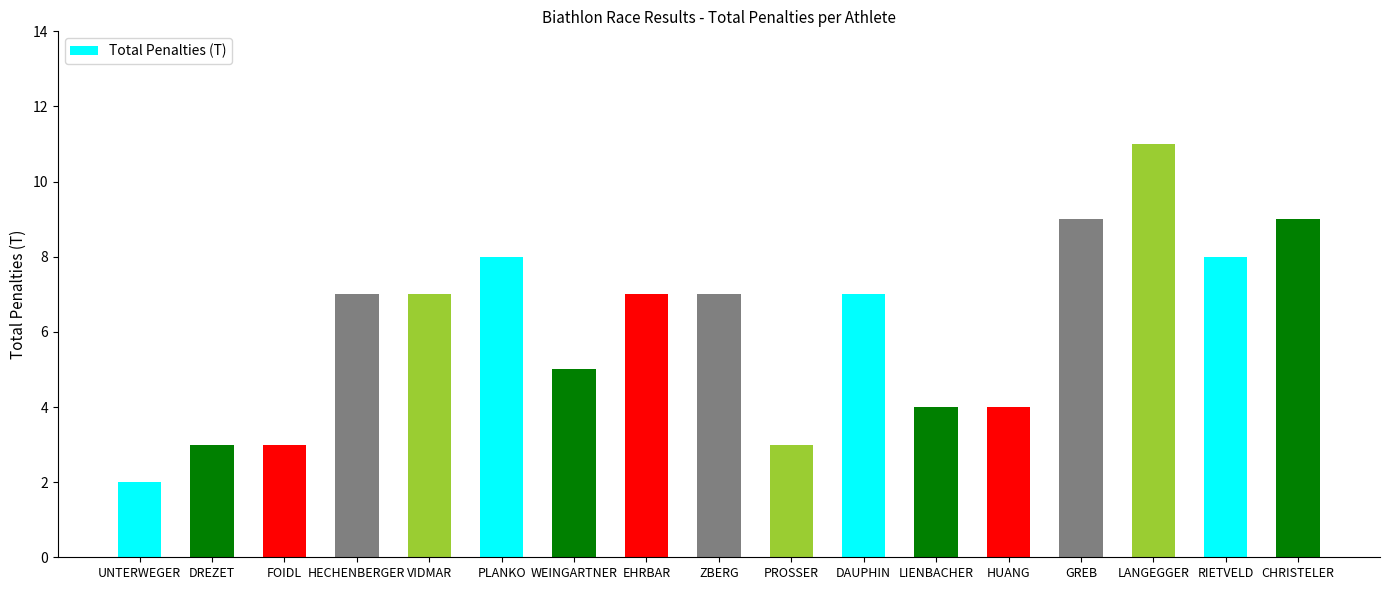

Reading right to left, extract all data points from this chart.

9	8	11	9	4	4	7	3	7	7	5	8	7	7	3	3	2